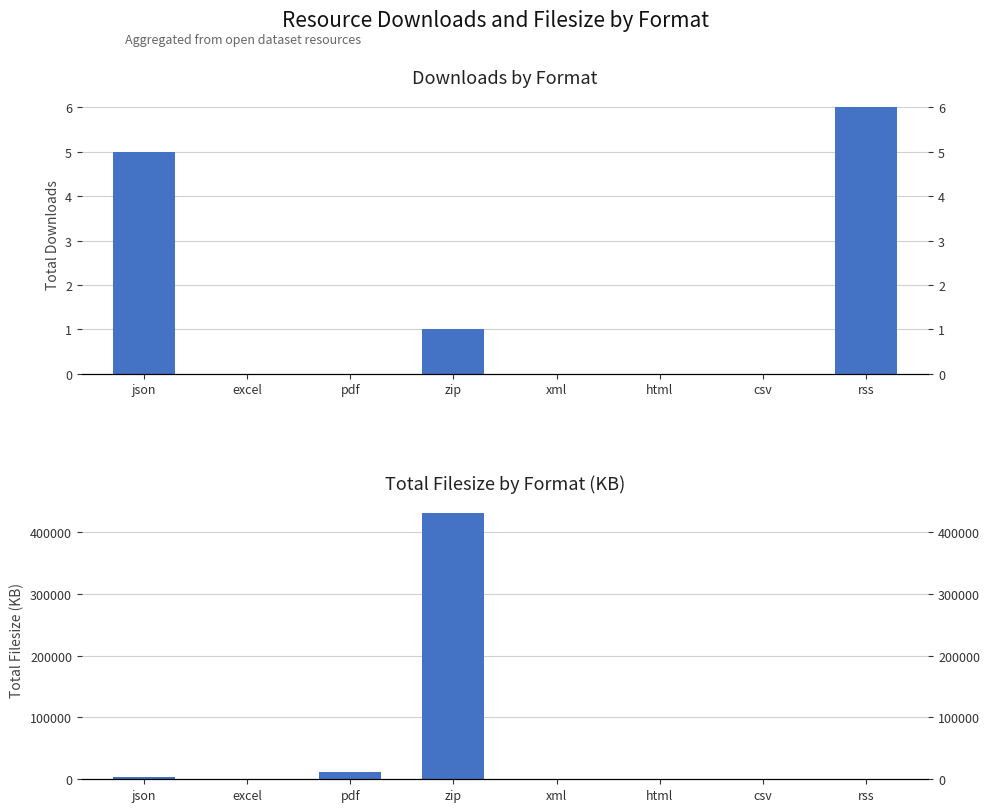

What is the average value of the filesize series?

55742